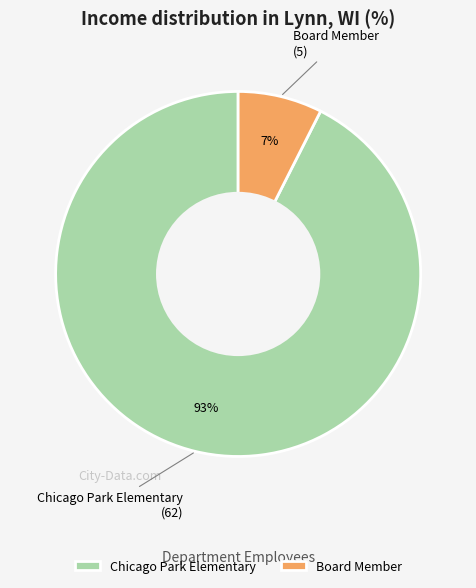

To the nearest percent, what portion does Chicago Park Elementary represent?

93%